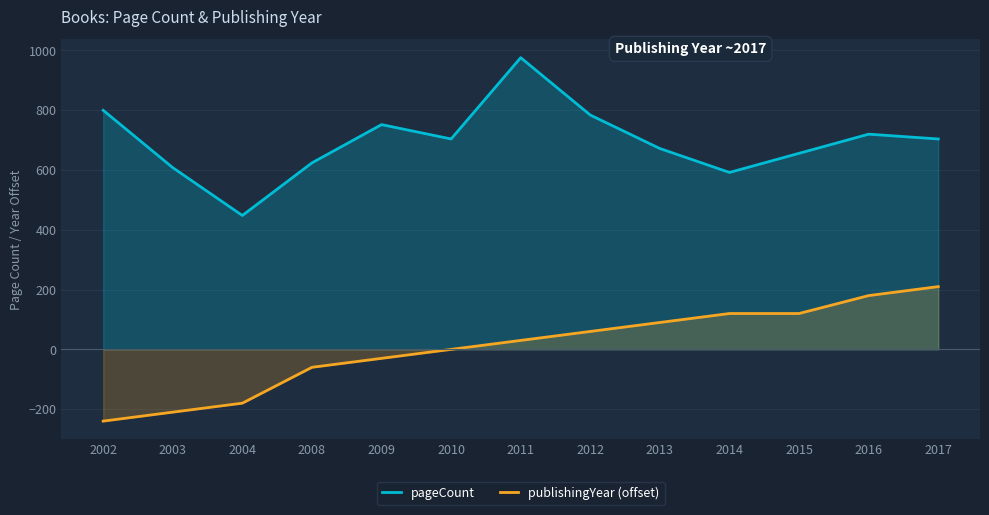

How many categories are shown in the chart?

13